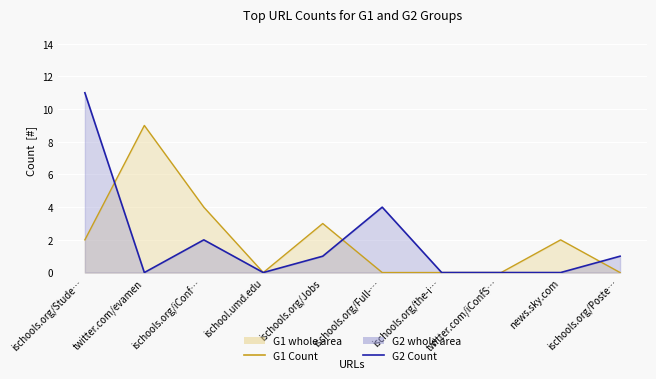

True or false: G2 Count has more than 2 points higher than both neighbors.

False